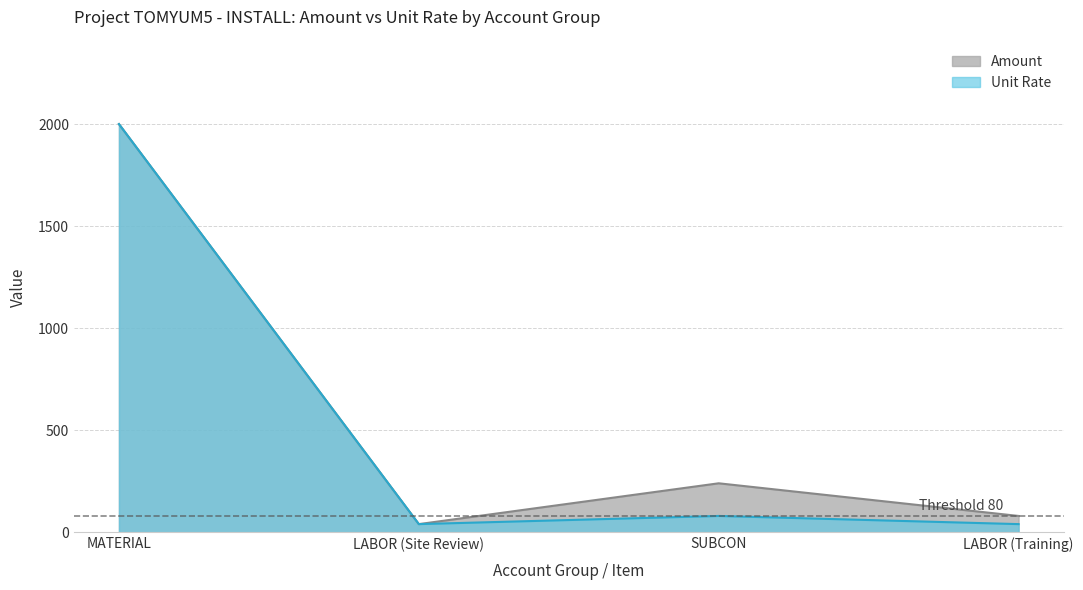

How many data points in Amount are less than 240?

2